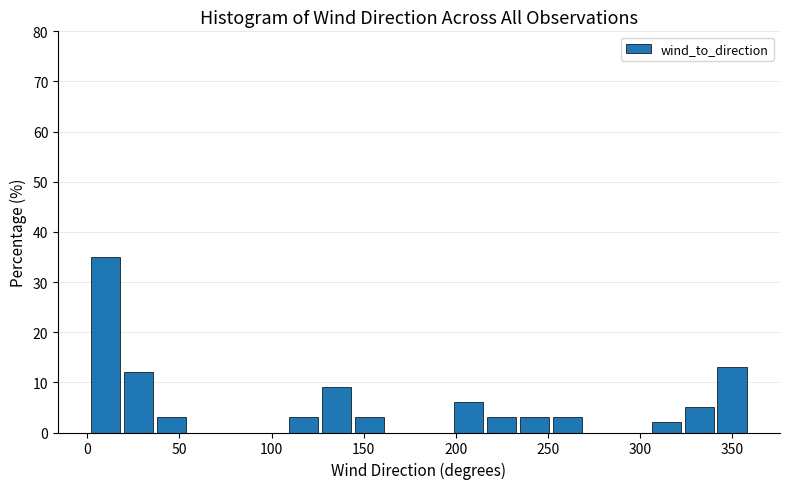

Read against the x-axis, roughly where is the centre of the tallest bar?

10